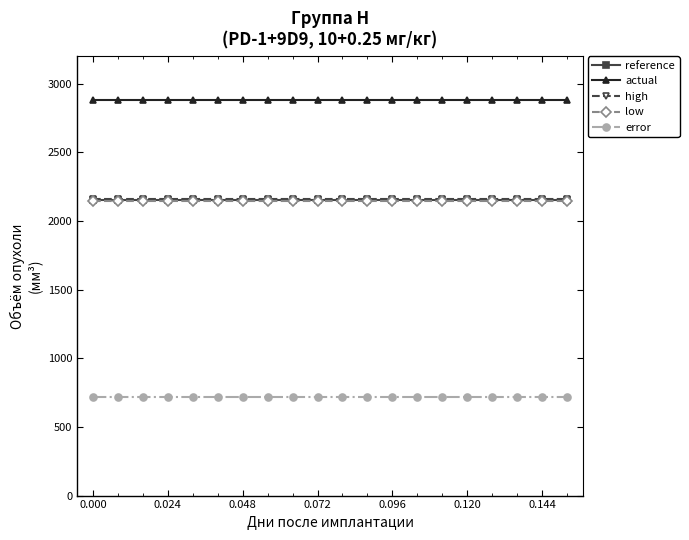

What is the lowest value of the high series?

2162.2